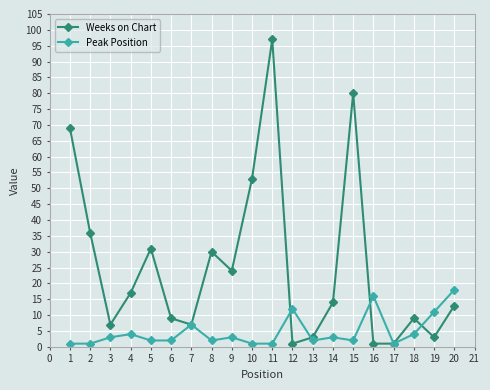

Is this an area chart (filled region under the line)?

No